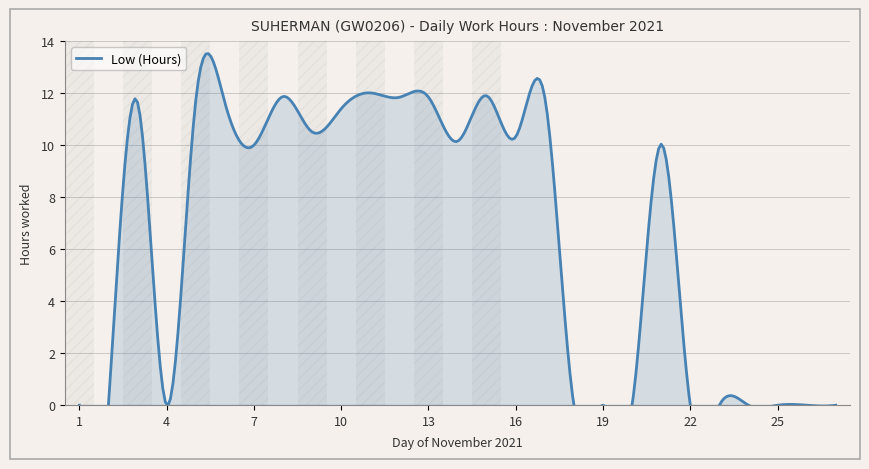

Is it true that the value at 13 is 20.1?

False